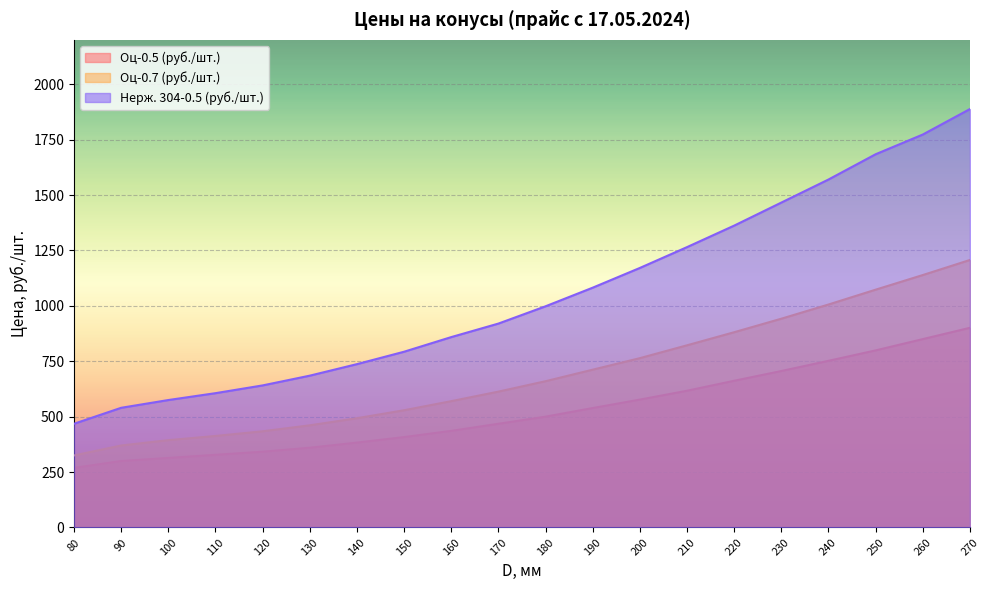

Where does the Оц-0.5 (руб./шт.) series first go above 500?

190